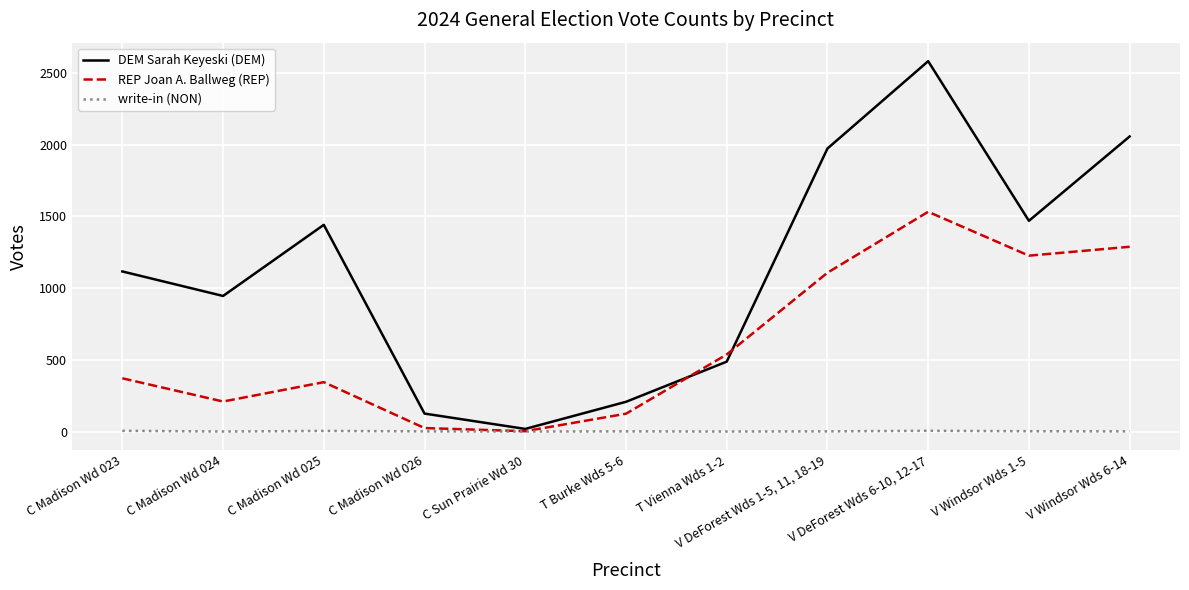

True or false: DEM Sarah Keyeski (DEM) has a value of 1469 at V Windsor Wds 1-5.

True